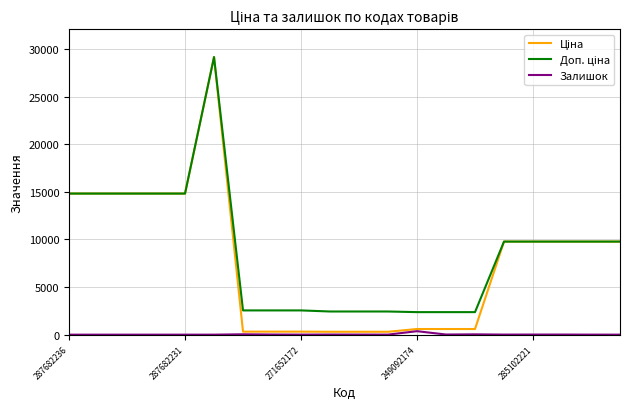

What is the greatest value displayed?

29152.3